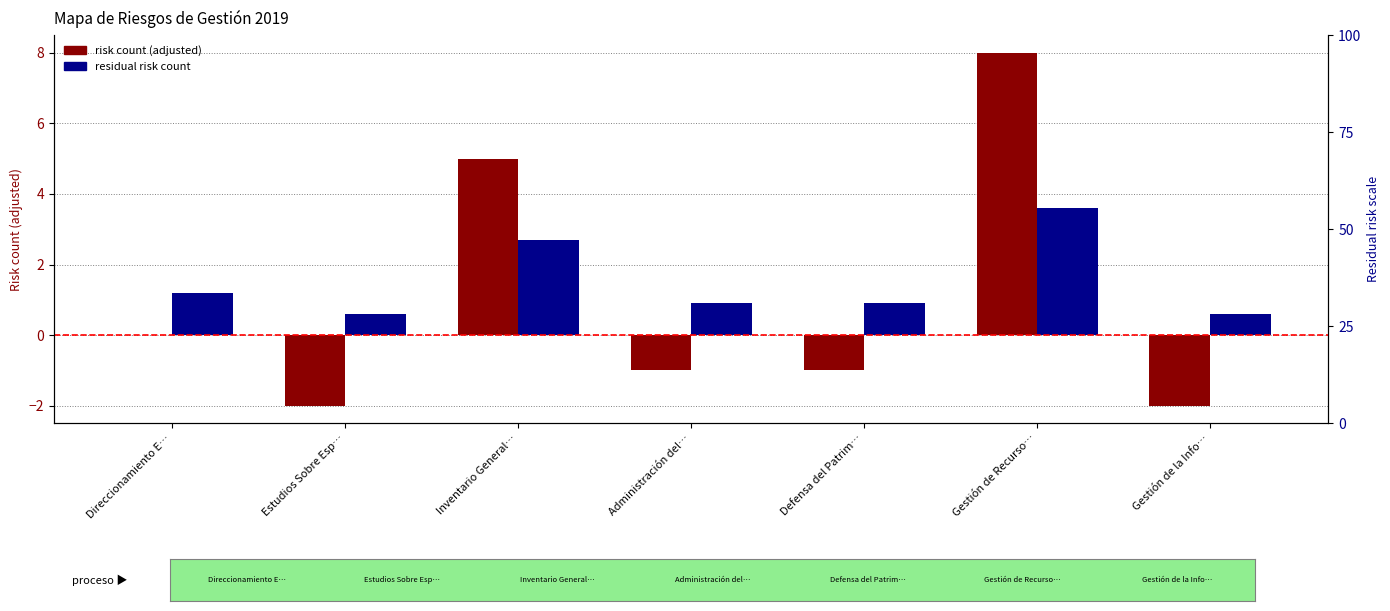

How many bars are there in total?

14